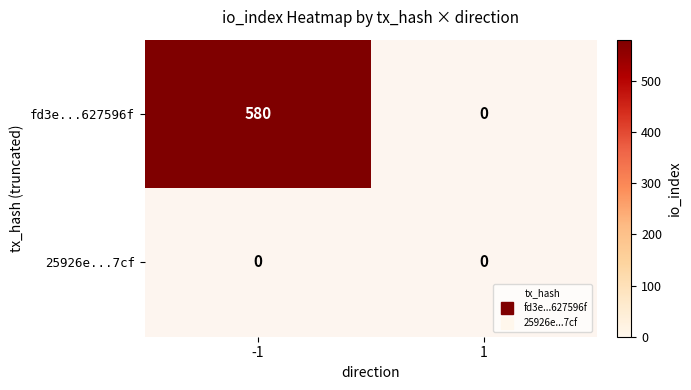

Between -1 and 1, which series saw the biggest shift?

fd3e...627596f